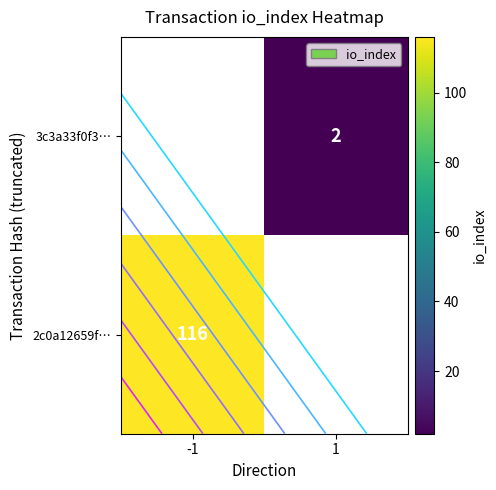

At which label is 2c0a12659f… closest to 116?

-1